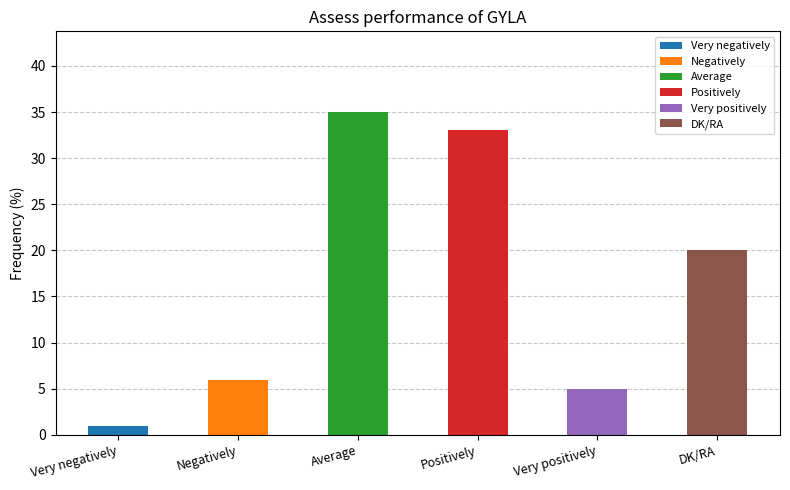

What is the greatest value displayed?

35